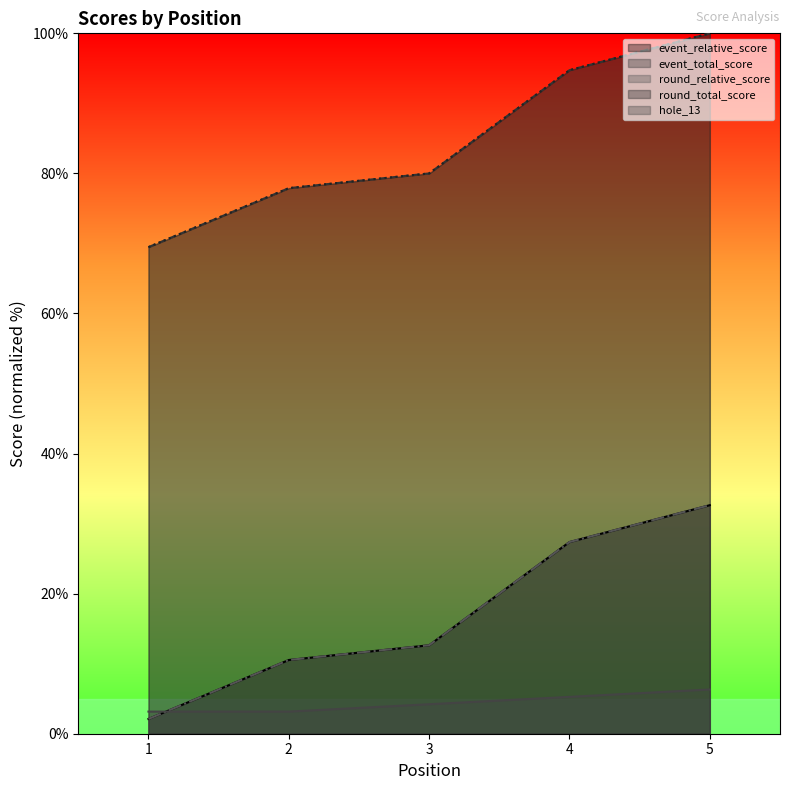

What is the minimum value for round_relative_score?

2.1